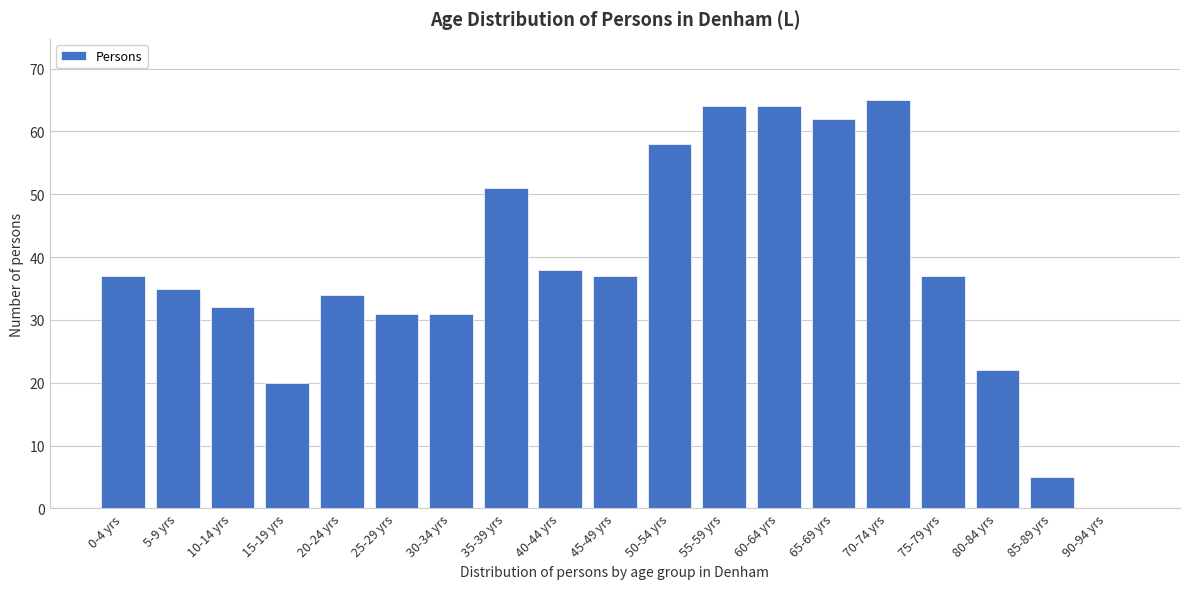

Reading right to left, what are all the values shown in this chart?

90-94 yrs=0	85-89 yrs=5	80-84 yrs=22	75-79 yrs=37	70-74 yrs=65	65-69 yrs=62	60-64 yrs=64	55-59 yrs=64	50-54 yrs=58	45-49 yrs=37	40-44 yrs=38	35-39 yrs=51	30-34 yrs=31	25-29 yrs=31	20-24 yrs=34	15-19 yrs=20	10-14 yrs=32	5-9 yrs=35	0-4 yrs=37